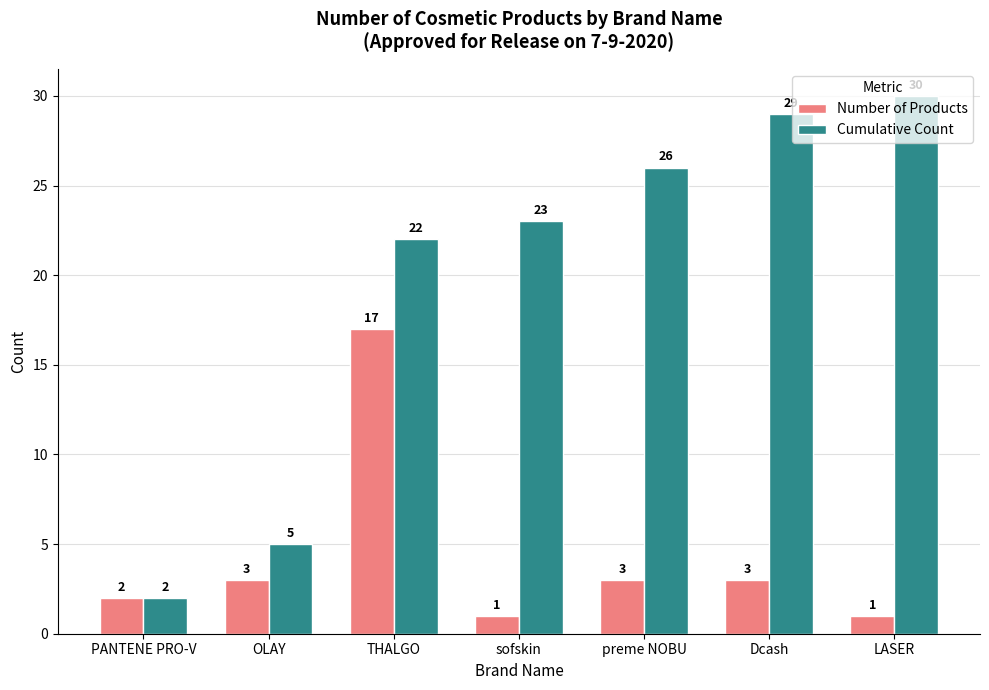

How many data points does each series have?

7